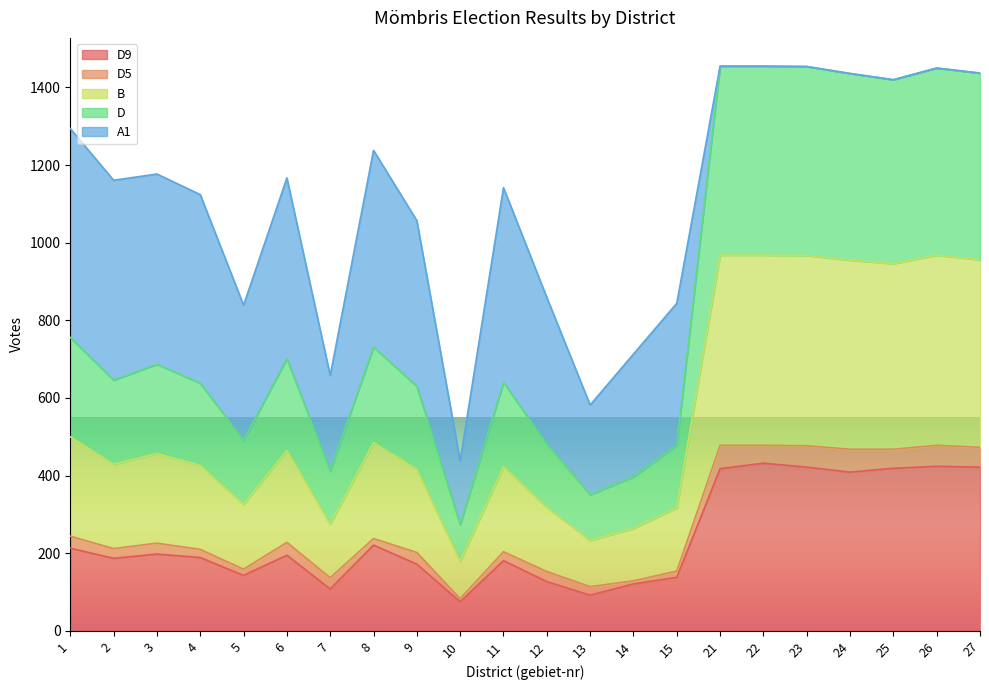

Does the chart display data point markers on the line(s)?

No